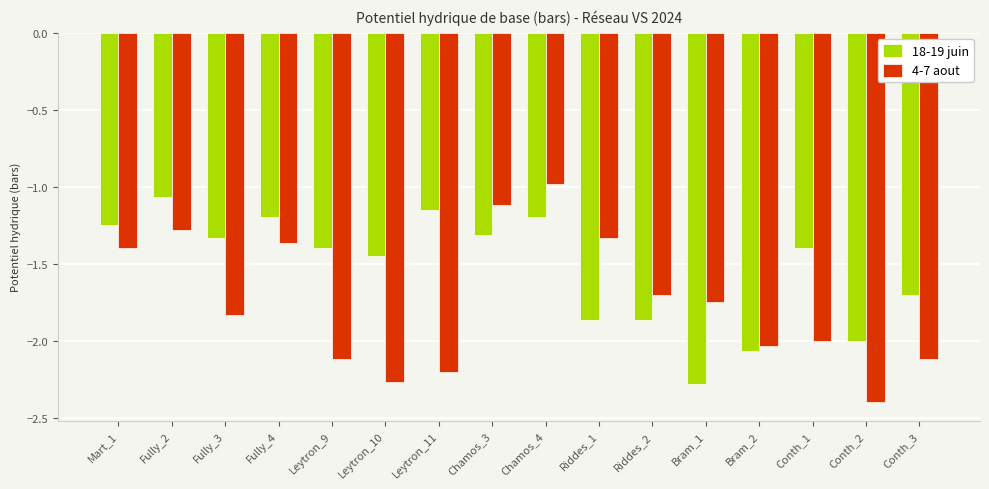

List the series in order of their overall mean, lowest first.

4-7 aout, 18-19 juin